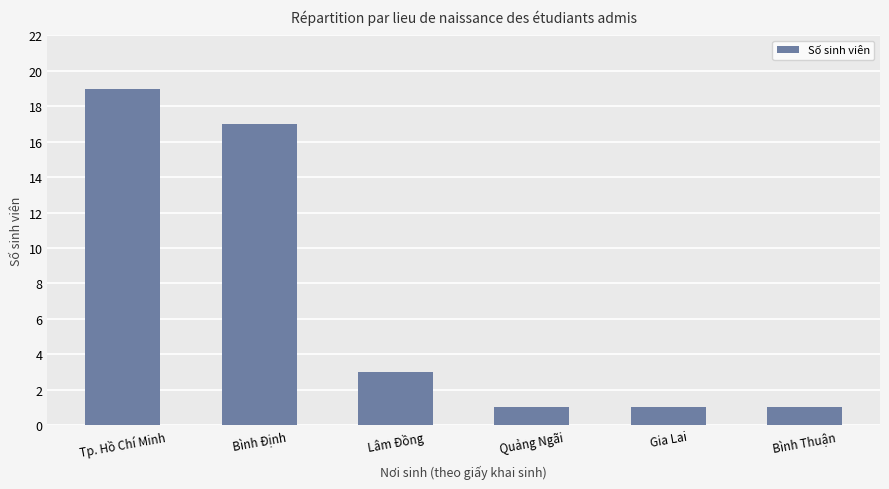

What is the label of the 5th bar from the left?

Gia Lai